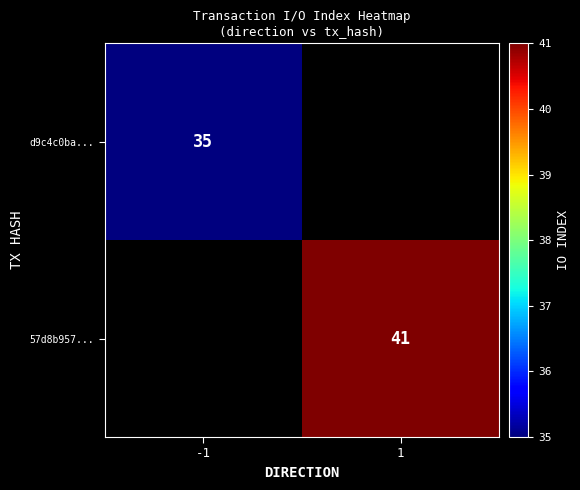

The value of d9c4c0ba... at -1 is 51. True or false?

False